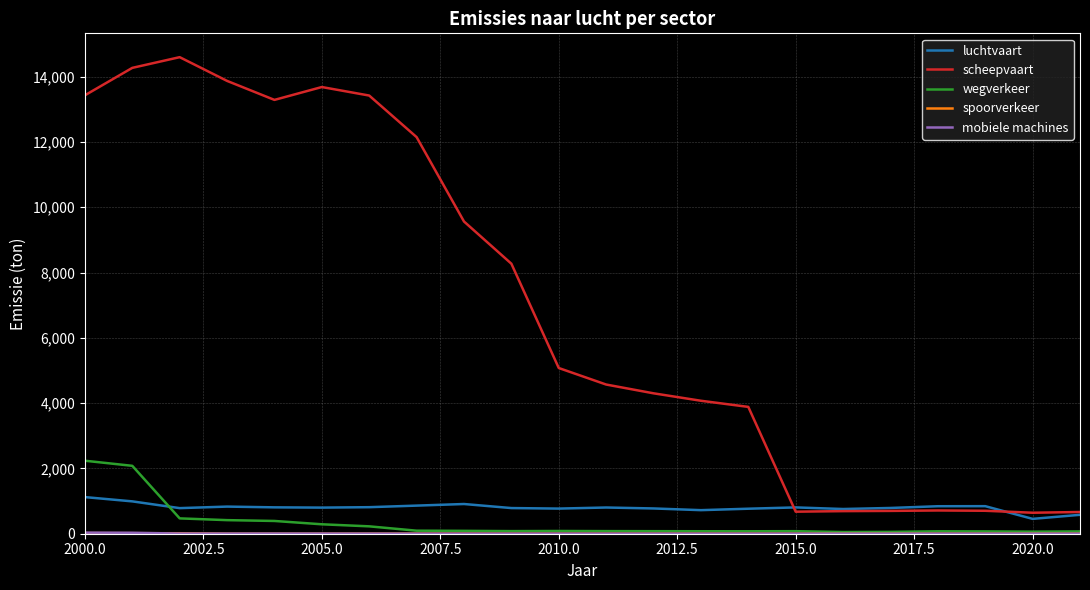

At how many categories does at least one series exceed 8598?

9